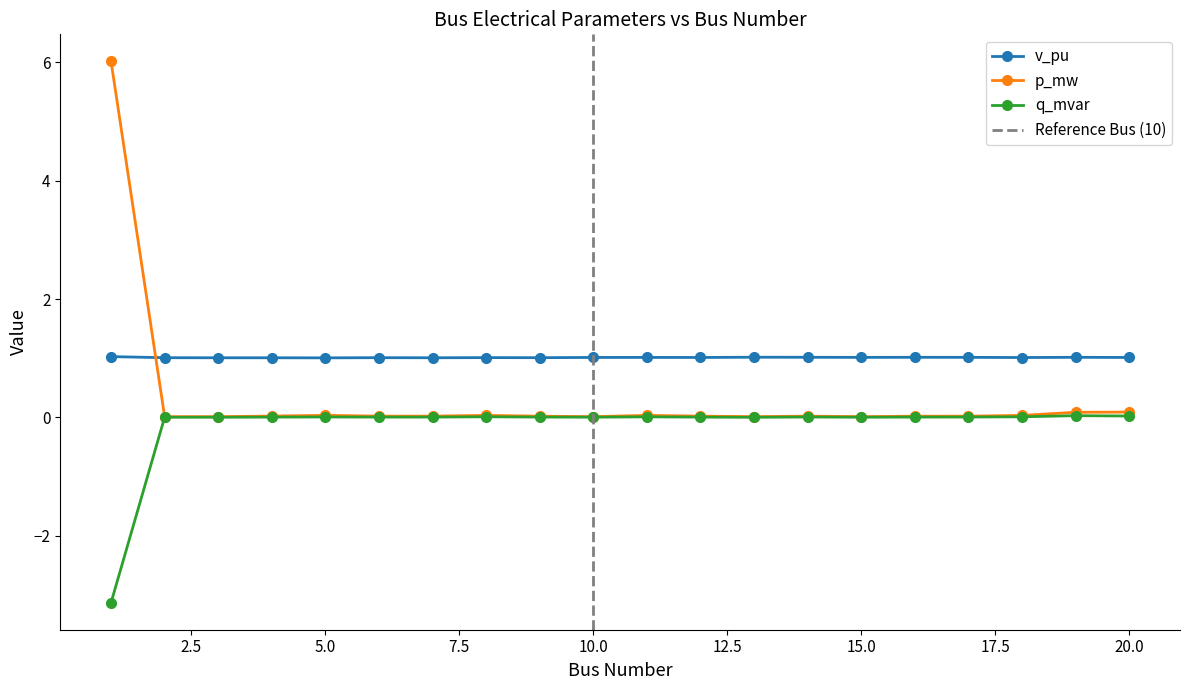

Which has a higher value, 8 or 17?

17